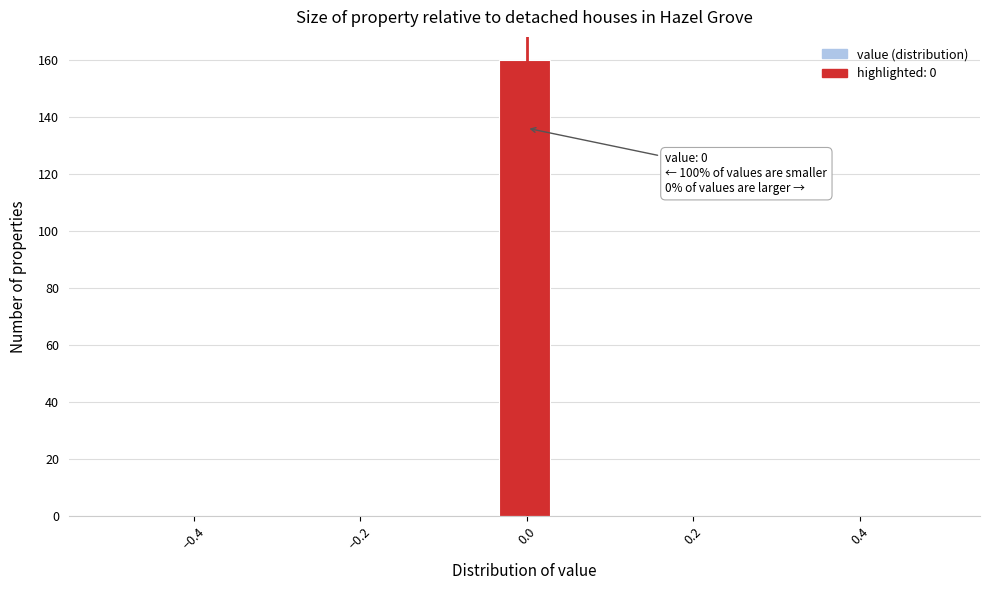

Around what value on the x-axis is the tallest bar? Give the approximate position of its centre, as read against the axis.

0.00